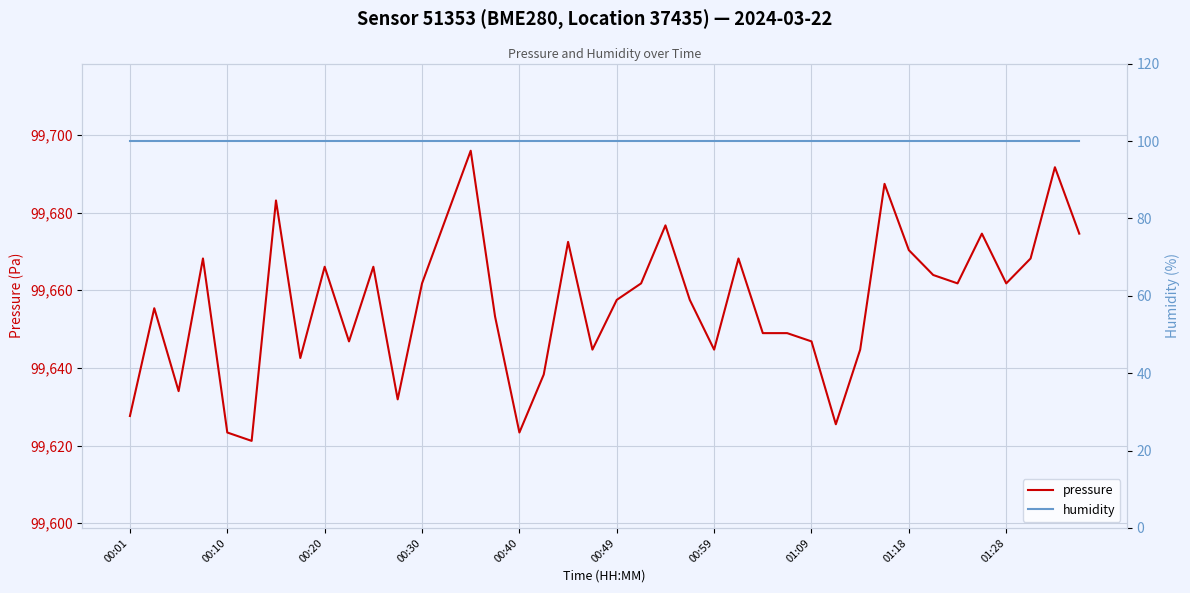

The pressure series shows 172580.4 at 01:09. True or false?

False